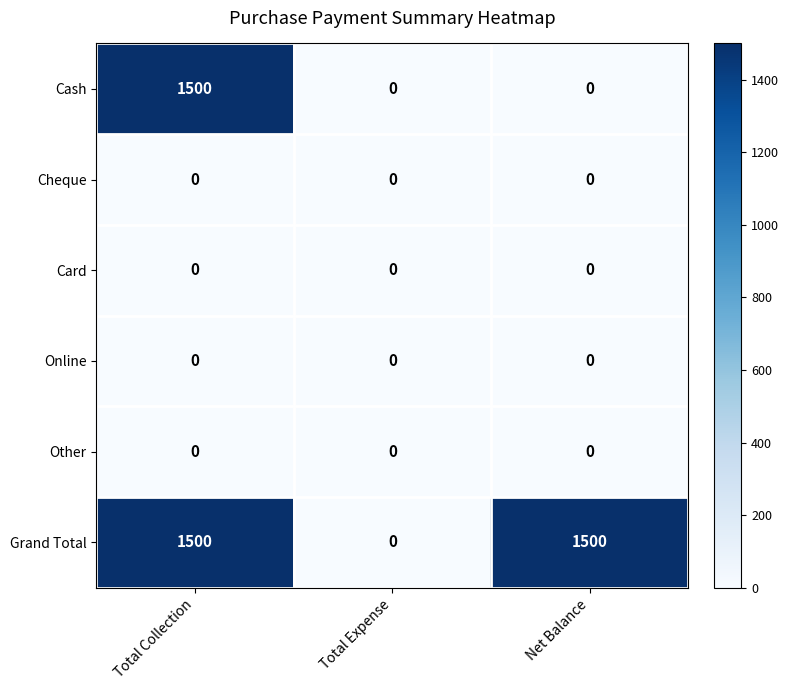

Reading left to right, extract all data points from this chart.

Cash: 1500	0	0
Cheque: 0	0	0
Card: 0	0	0
Online: 0	0	0
Other: 0	0	0
Grand Total: 1500	0	1500